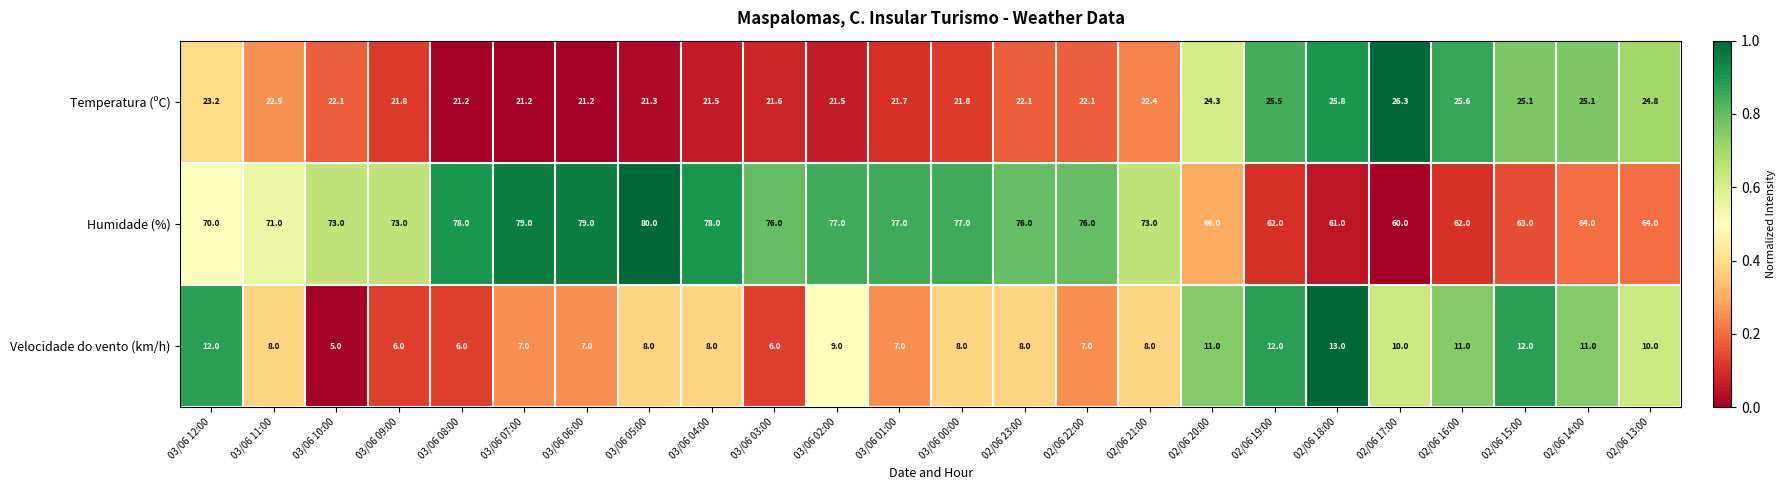

At which label does Humidade (%) reach its peak?

03/06 05:00